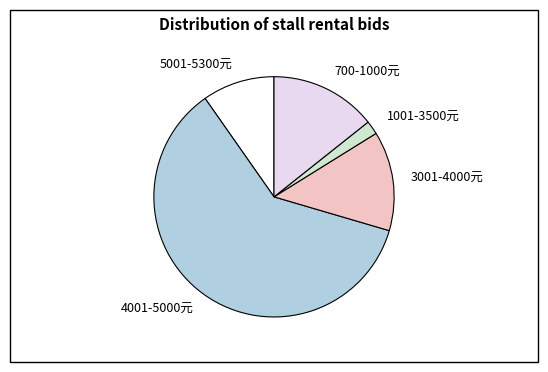

Between 3001-4000元 and 5001-5300元, which is larger?

3001-4000元